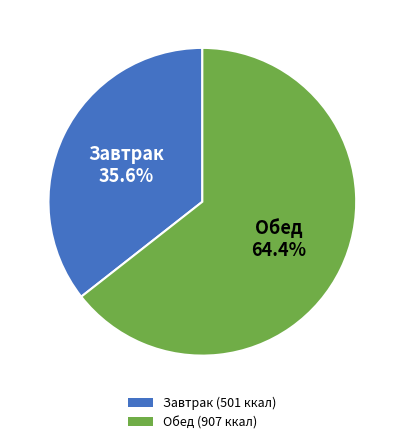

What portion of the pie excludes Обед?

35.6%